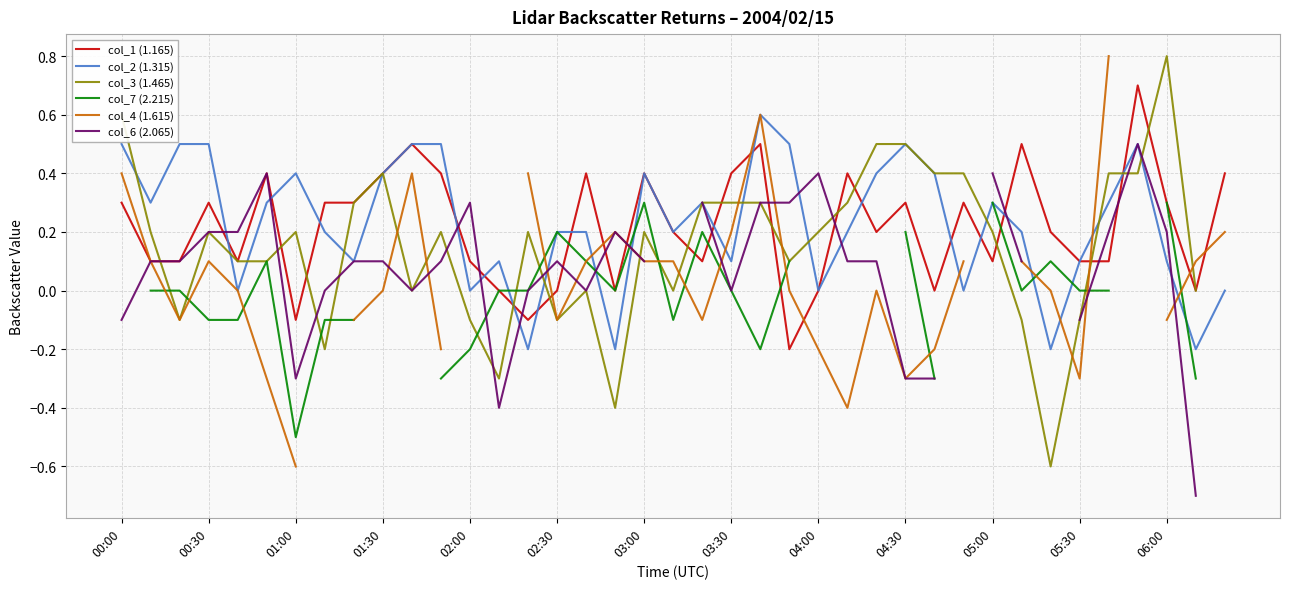

At which category is the sum across all series the highest?

22